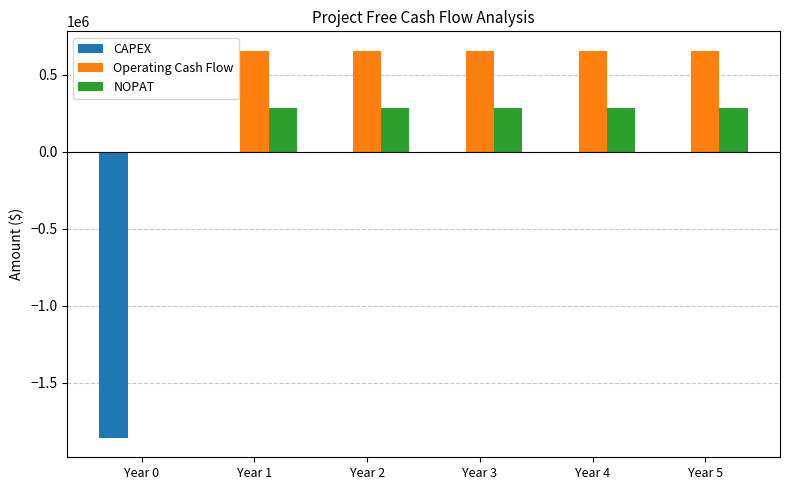

Is the value of Operating Cash Flow at Year 4 greater than the value of CAPEX at Year 5?

Yes